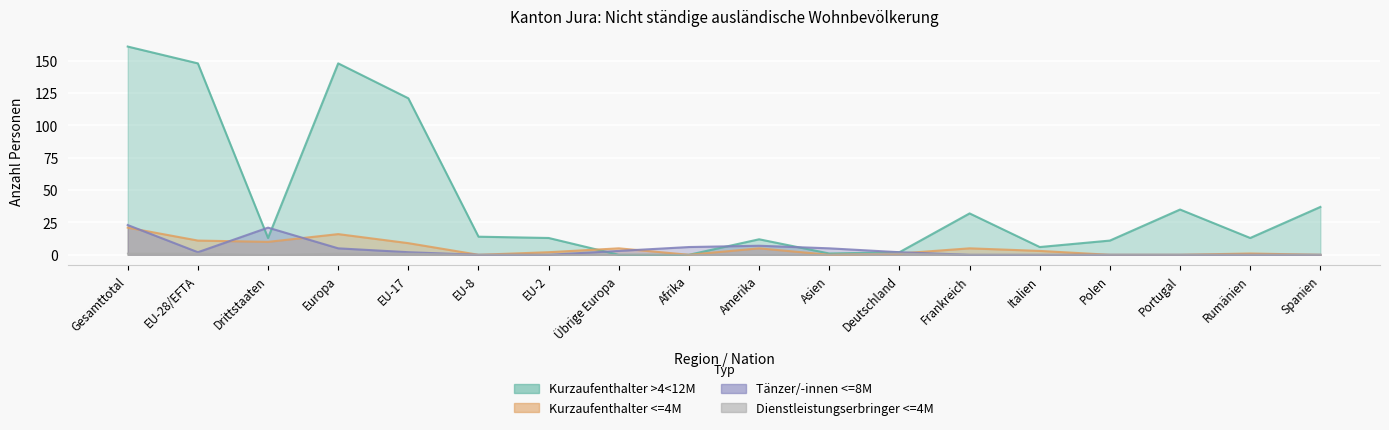

Reading left to right, what are all the values shown in this chart?

Kurzaufenthalter >4<12M: Gesamttotal=161	EU-28/EFTA=148	Drittstaaten=13	Europa=148	EU-17=121	EU-8=14	EU-2=13	Übrige Europa=0	Afrika=0	Amerika=12	Asien=1	Deutschland=2	Frankreich=32	Italien=6	Polen=11	Portugal=35	Rumänien=13	Spanien=37
Kurzaufenthalter <=4M: Gesamttotal=21	EU-28/EFTA=11	Drittstaaten=10	Europa=16	EU-17=9	EU-8=0	EU-2=2	Übrige Europa=5	Afrika=0	Amerika=5	Asien=0	Deutschland=1	Frankreich=5	Italien=3	Polen=0	Portugal=0	Rumänien=1	Spanien=0
Tänzer/-innen <=8M: Gesamttotal=23	EU-28/EFTA=2	Drittstaaten=21	Europa=5	EU-17=2	EU-8=0	EU-2=0	Übrige Europa=3	Afrika=6	Amerika=7	Asien=5	Deutschland=2	Frankreich=0	Italien=0	Polen=0	Portugal=0	Rumänien=0	Spanien=0
Dienstleistungserbringer <=4M: Gesamttotal=1	EU-28/EFTA=1	Drittstaaten=0	Europa=1	EU-17=1	EU-8=0	EU-2=0	Übrige Europa=0	Afrika=0	Amerika=0	Asien=0	Deutschland=1	Frankreich=0	Italien=0	Polen=0	Portugal=0	Rumänien=0	Spanien=0